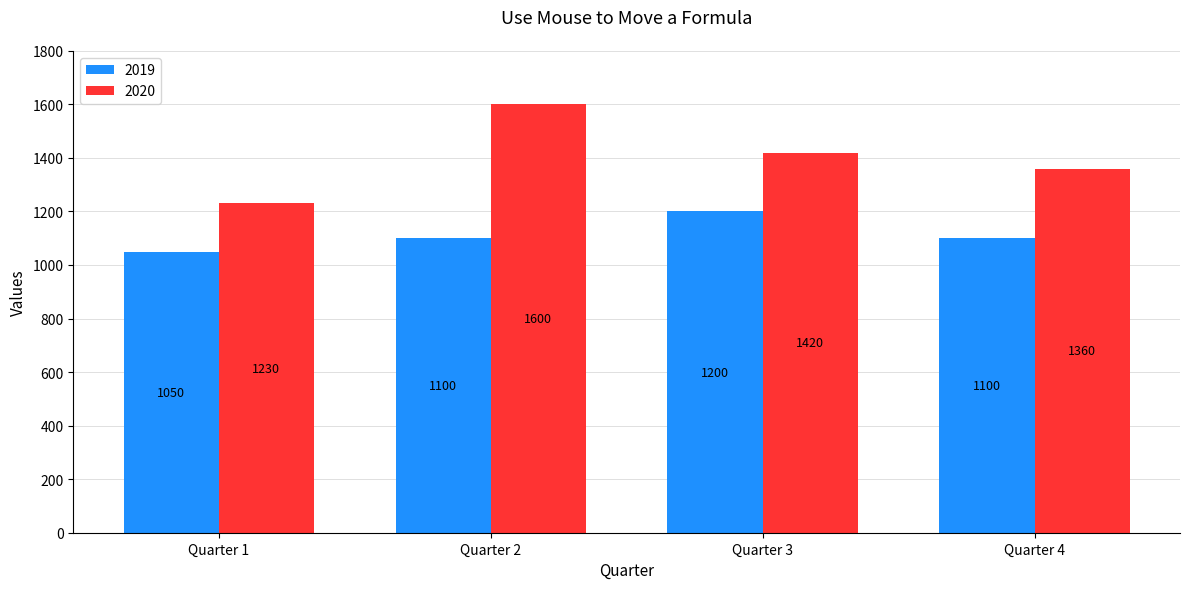

What is the value of the 2019 bar at the 4th from the left?

1100